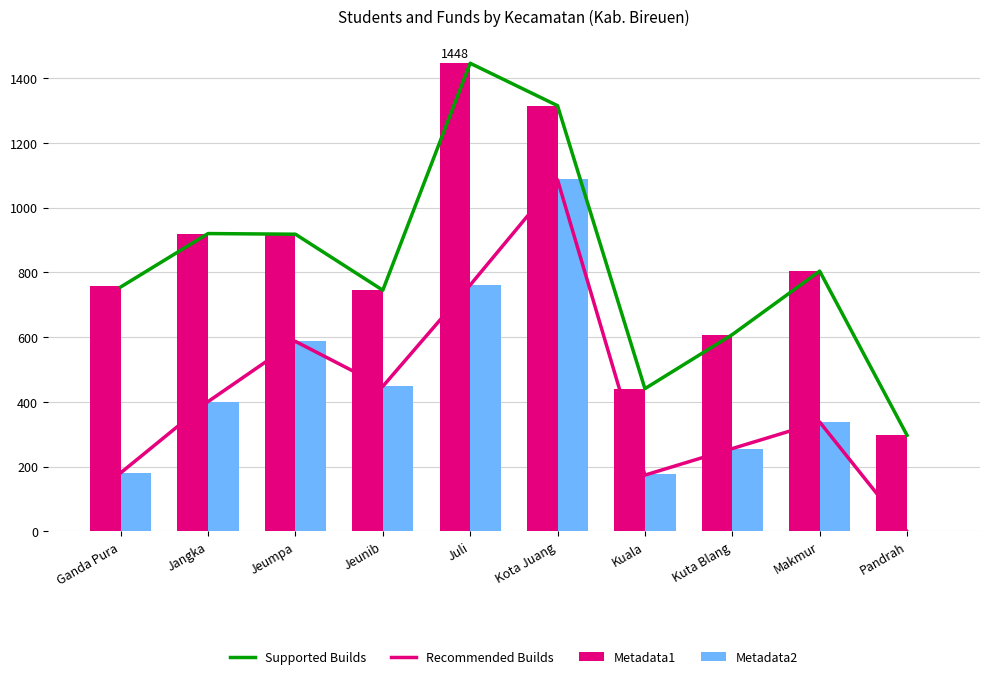

How many data points in Supported Builds are less than 804?

5